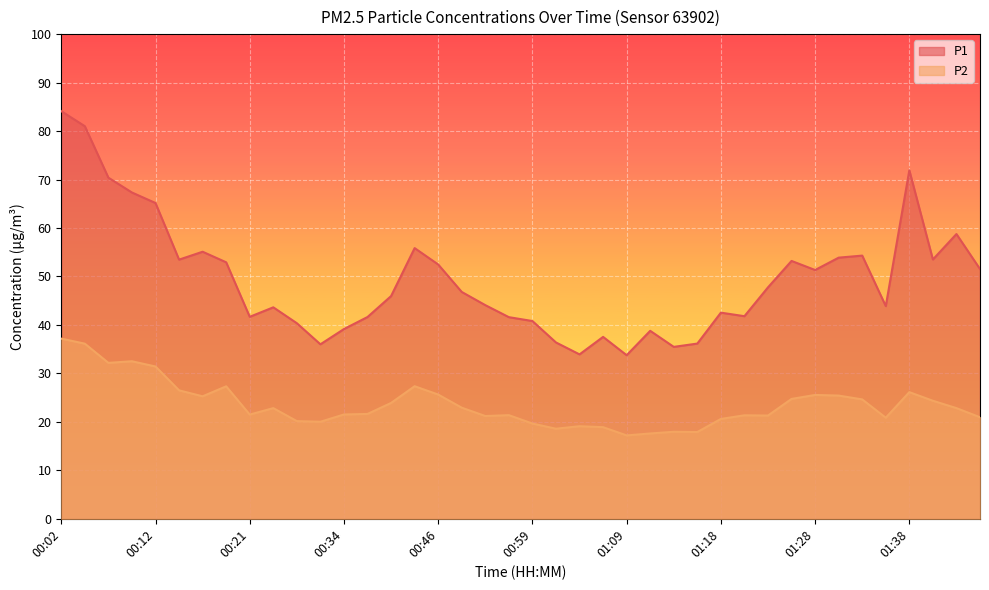

True or false: P1 and P2 intersect in this chart.

False